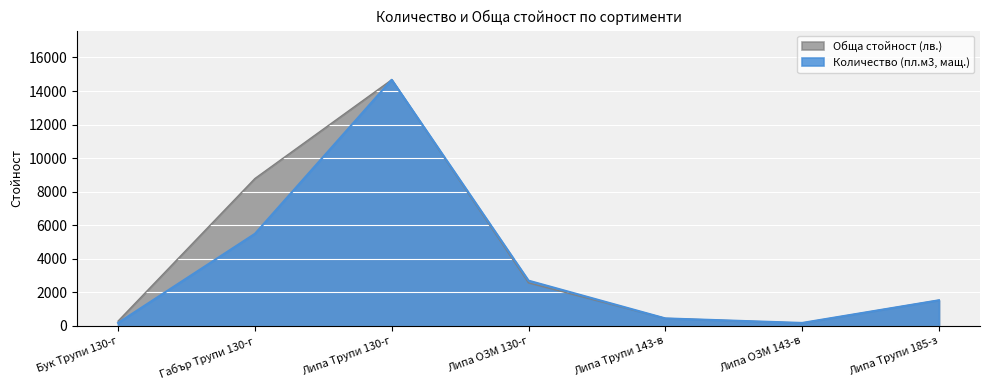

What is the value of the Обща стойност (лв.) point at the 7th from the left?

1530